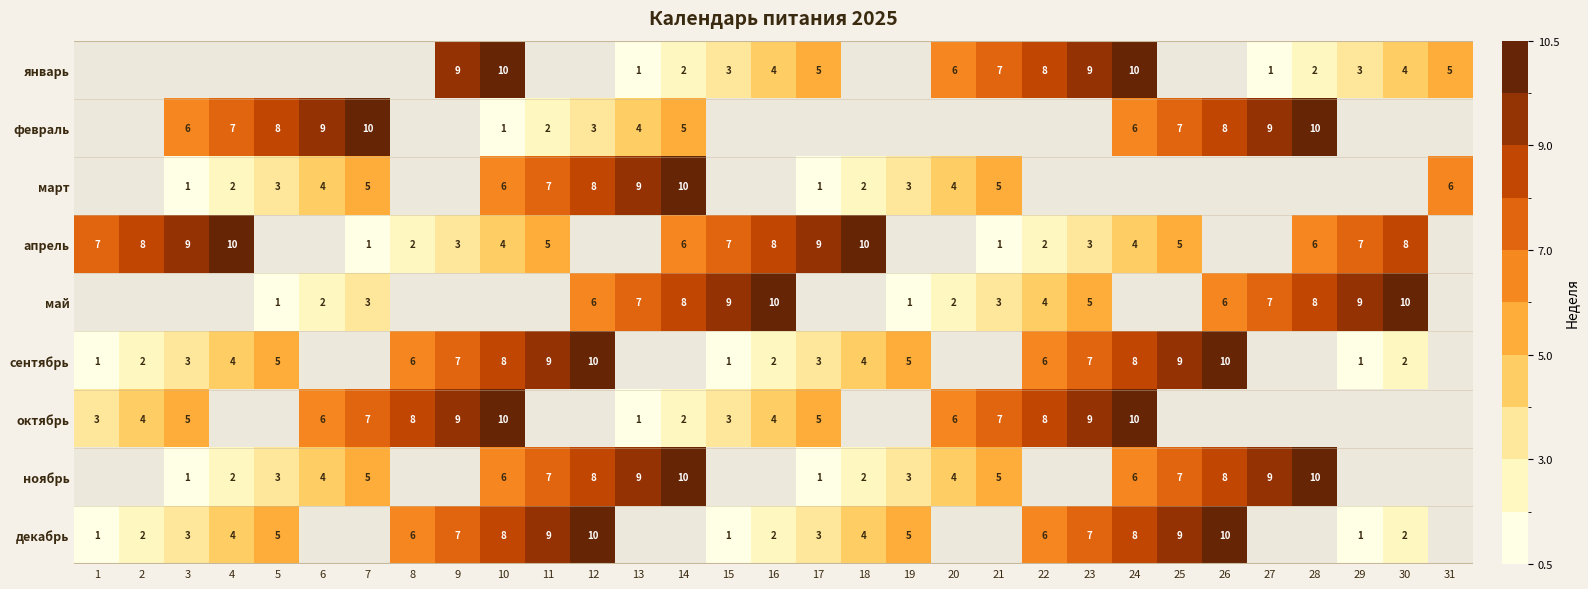

Is the value of январь at 9 greater than the value of февраль at 5?

Yes